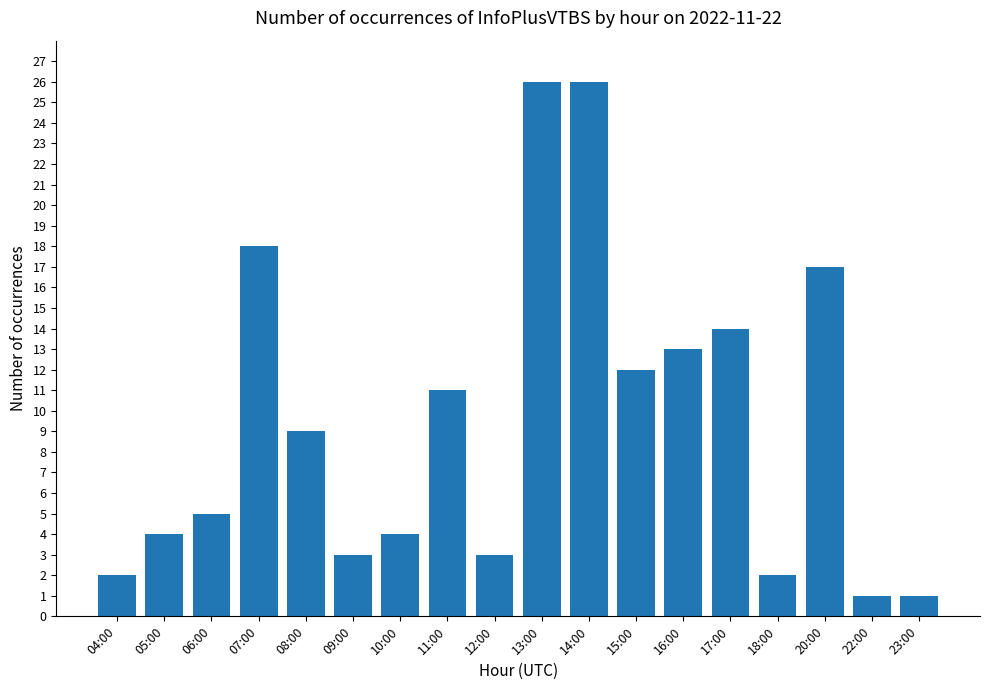

Approximately how many times larger is the value at 09:00 compared to 20:00?

0.2